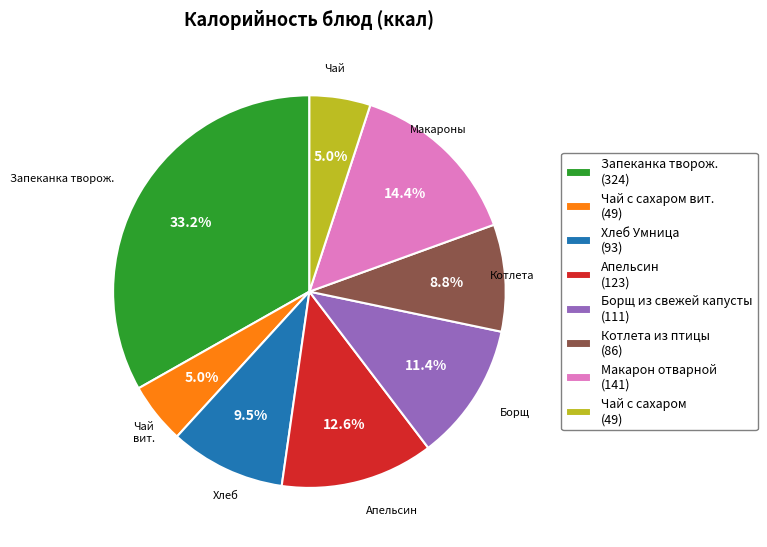

What is the ratio of the value at Хлеб Умница (93) to the value at Запеканка творож. (324)?

0.3